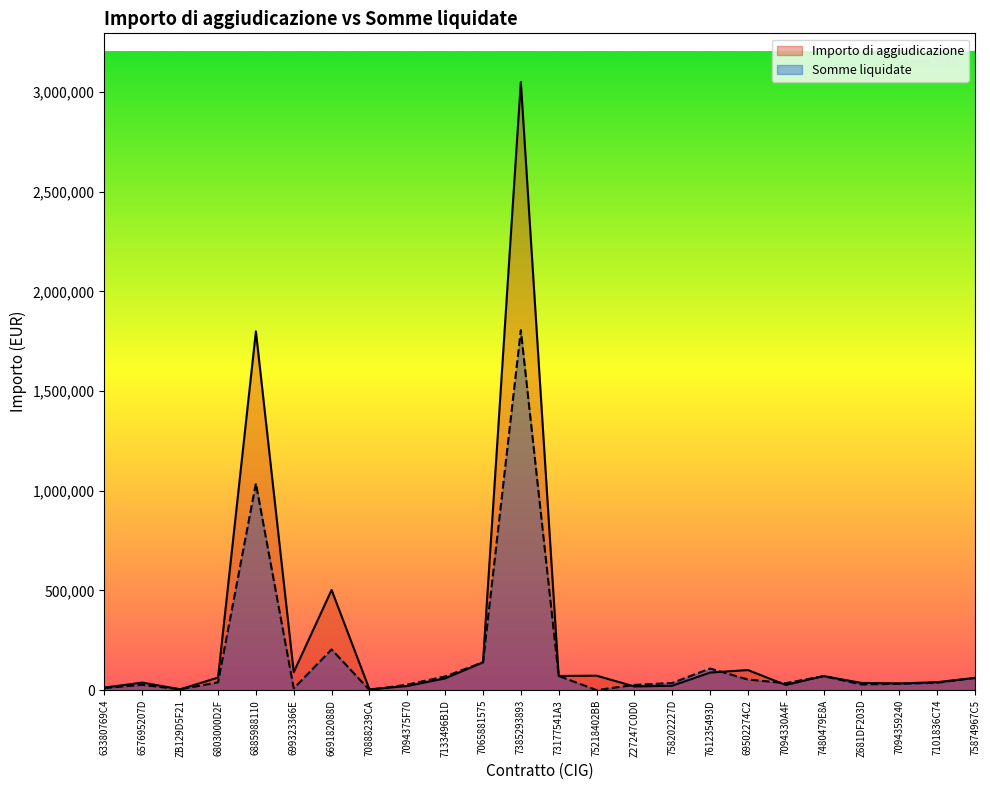

True or false: Somme liquidate and Importo di aggiudicazione cross at least once.

True